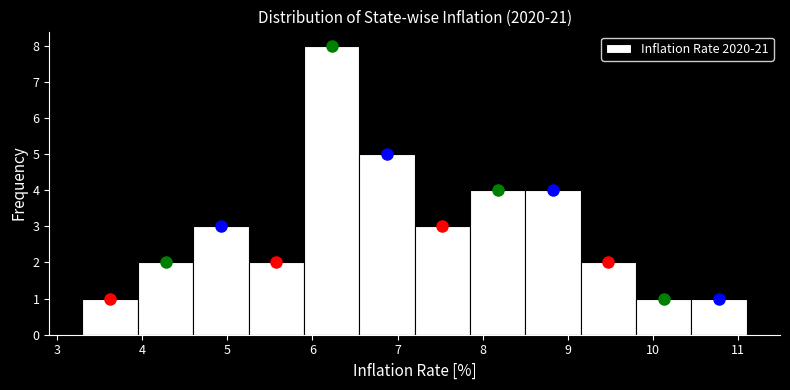

Which range on the x-axis has the tallest bar?

5.90 to 6.55